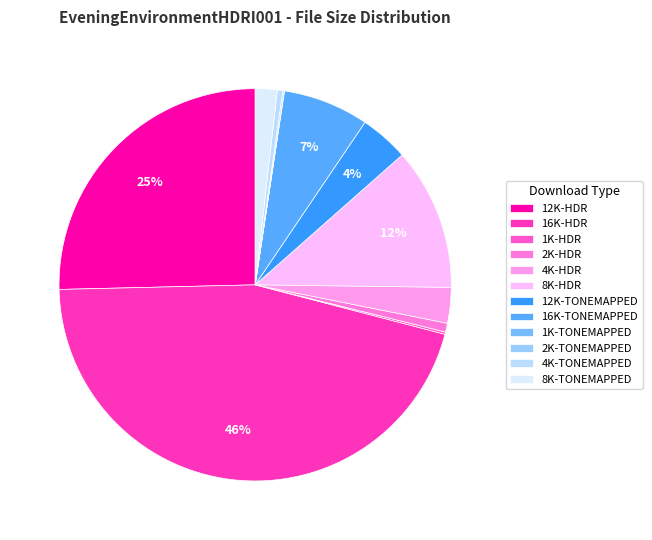

Rank the categories by value from lowest to highest.

1K-TONEMAPPED, 2K-TONEMAPPED, 1K-HDR, 4K-TONEMAPPED, 2K-HDR, 8K-TONEMAPPED, 4K-HDR, 12K-TONEMAPPED, 16K-TONEMAPPED, 8K-HDR, 12K-HDR, 16K-HDR